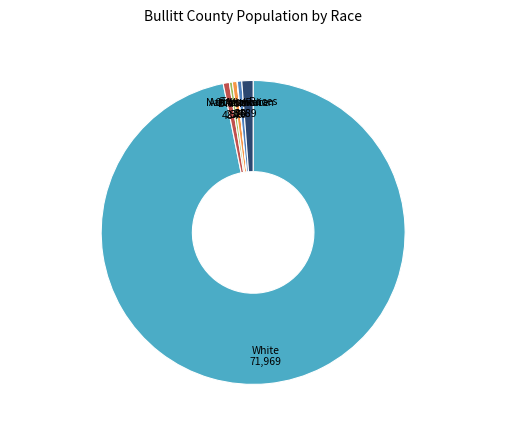

Is there any slice that represents more than half of the pie?

Yes